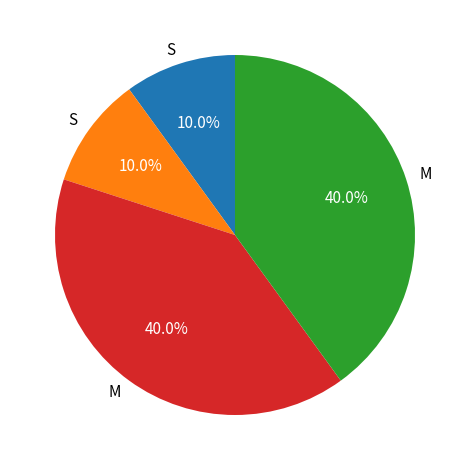

Does any single category account for the majority?

No